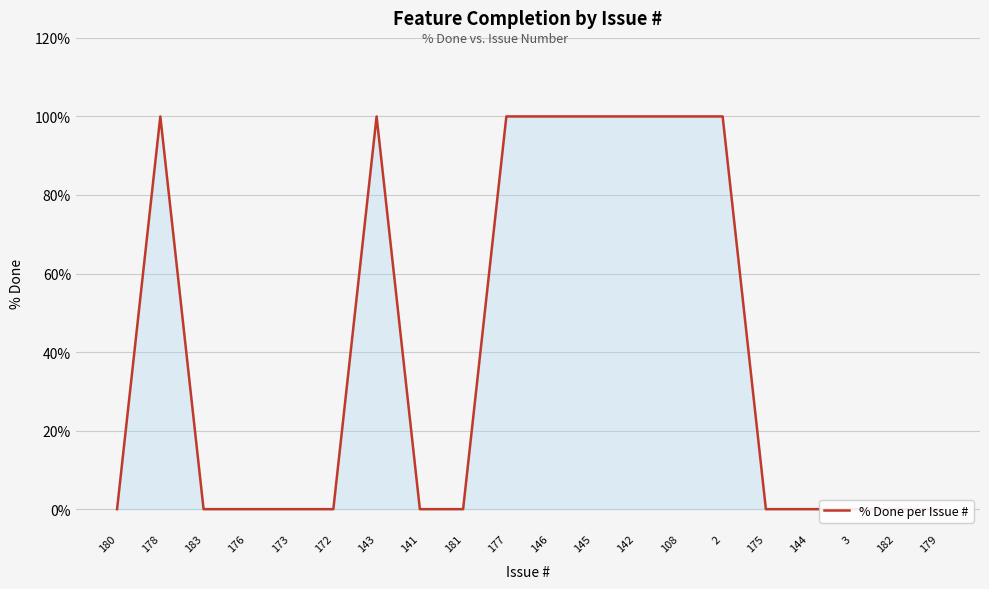

What is the average value?

40